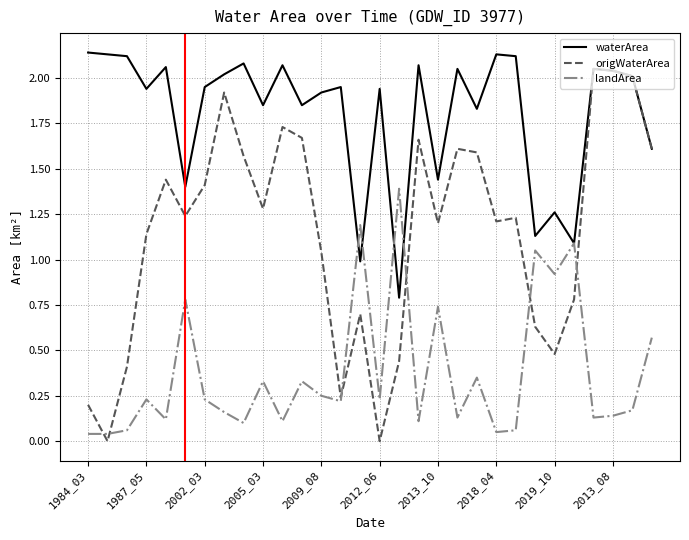

Which series has the largest range (max minus min)?

origWaterArea